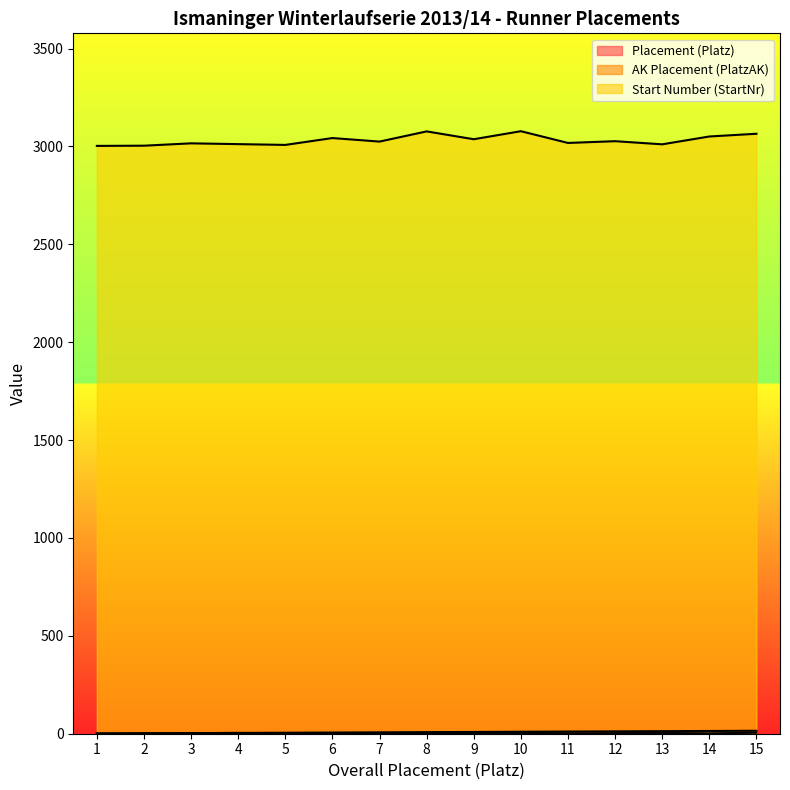

How many lines are shown in the chart?

3